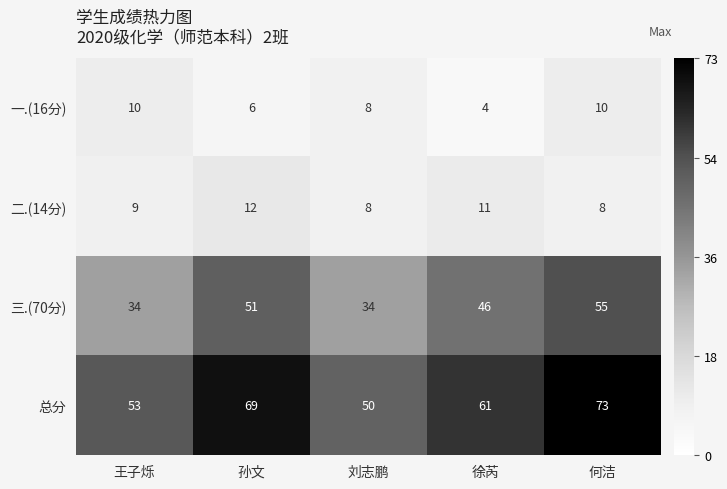

At how many categories does at least one series exceed 70?

1